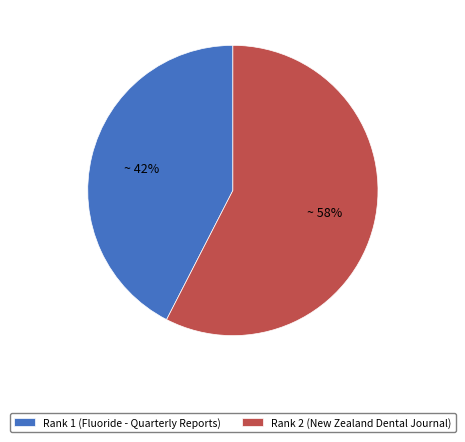

How many slices are in this pie chart?

2